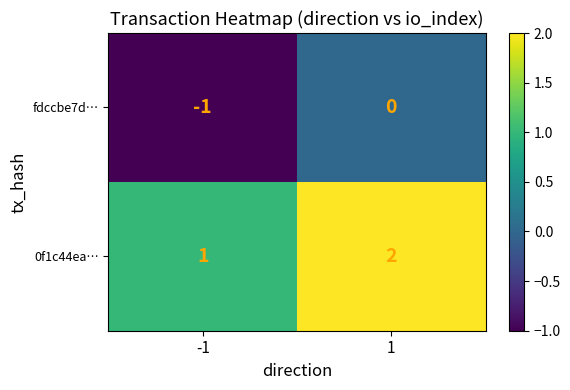

True or false: fdccbe7d… has a value of -1 at -1.

True